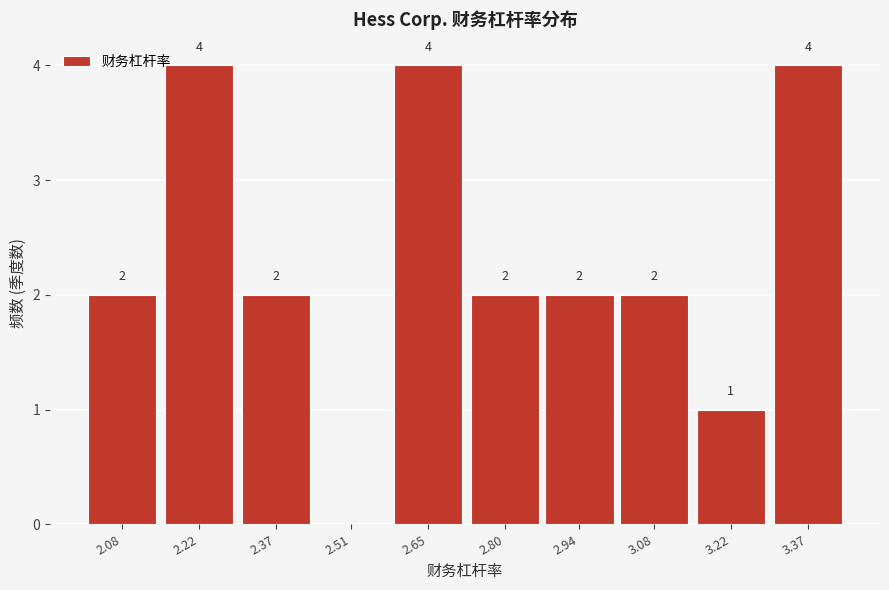

Reading left to right, what are all the values shown in this chart?

2.08=2	2.22=4	2.37=2	2.51=0	2.65=4	2.80=2	2.94=2	3.08=2	3.22=1	3.37=4